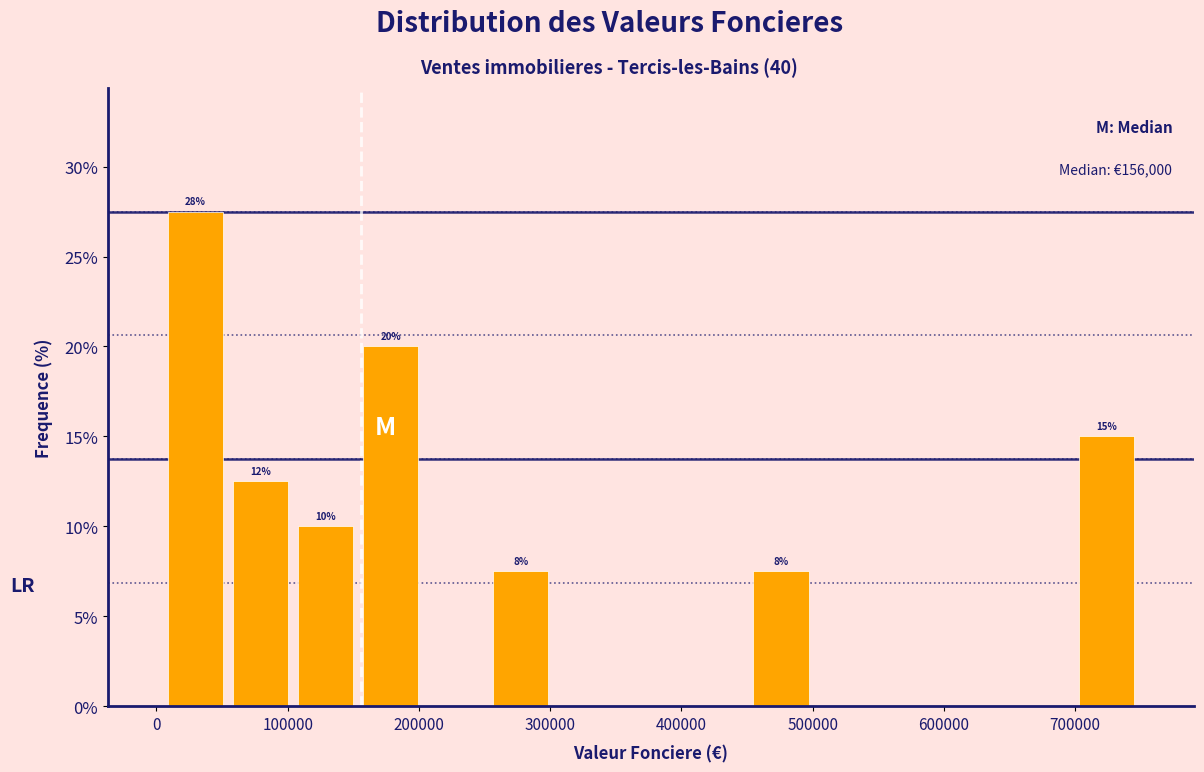

Over which range of the x-axis is the bar tallest?

10000 to 50000